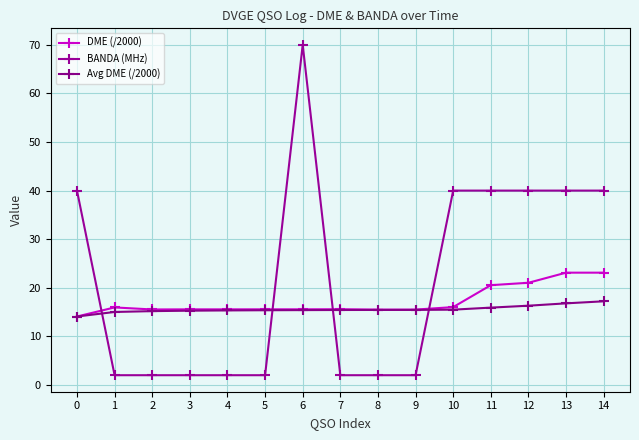

Which series has the largest total across all categories?

BANDA (MHz)